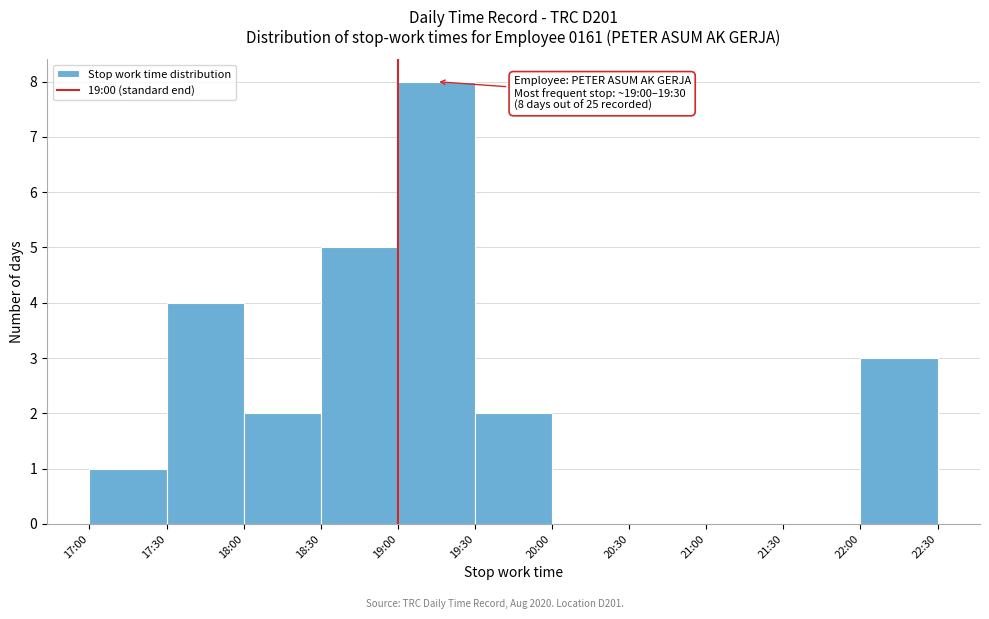

Reading right to left, list all the values displayed in this chart.

22:00=3	21:30=0	21:00=0	20:30=0	20:00=0	19:30=2	19:00=8	18:30=5	18:00=2	17:30=4	17:00=1